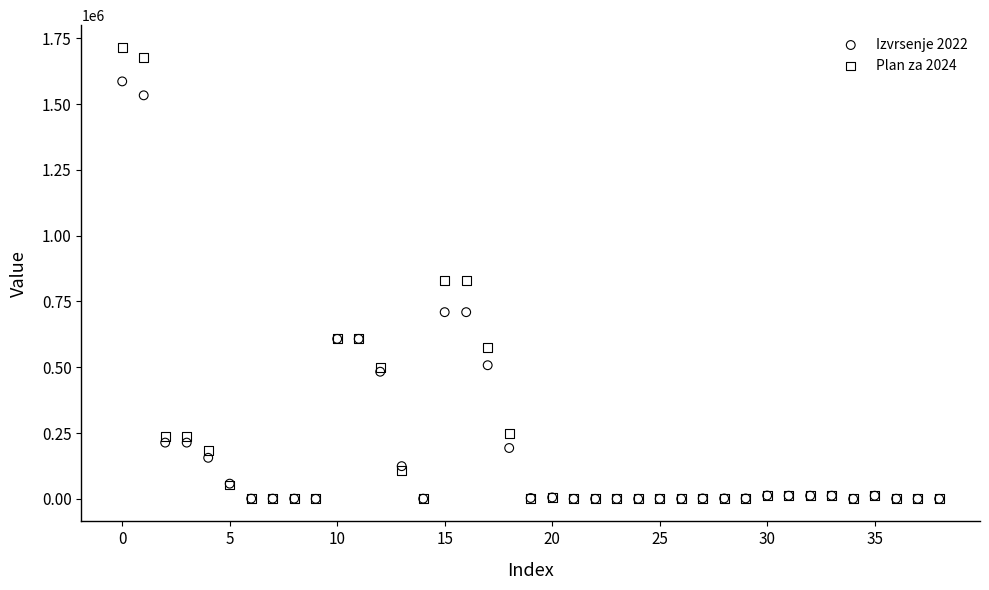

Which series contains the highest Y value?

Plan za 2024